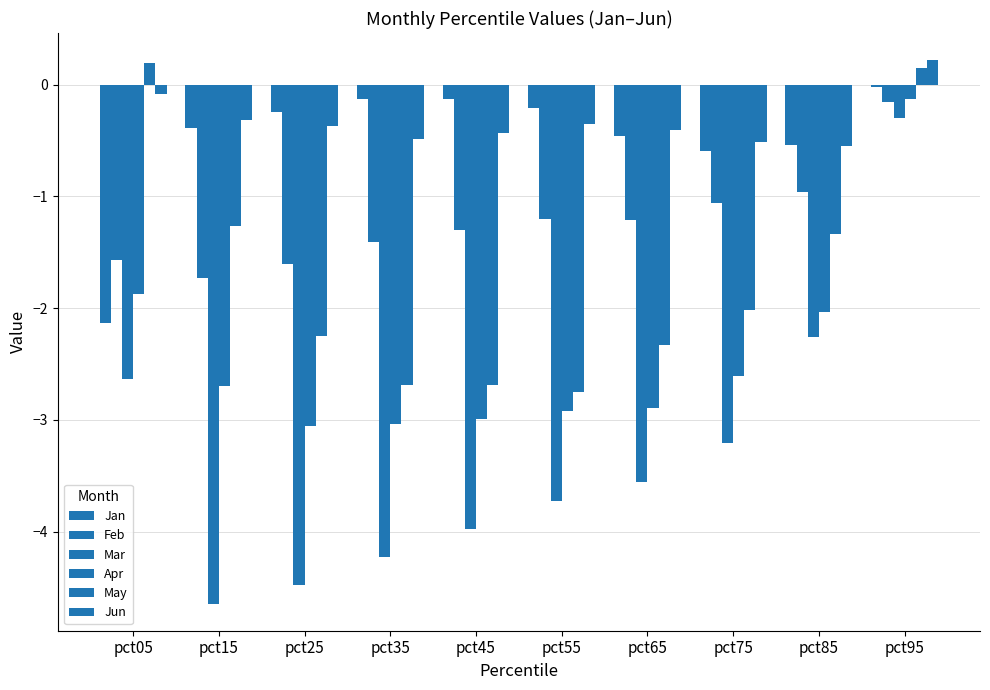

Is it true that Mar equals -4.2 at pct35?

True